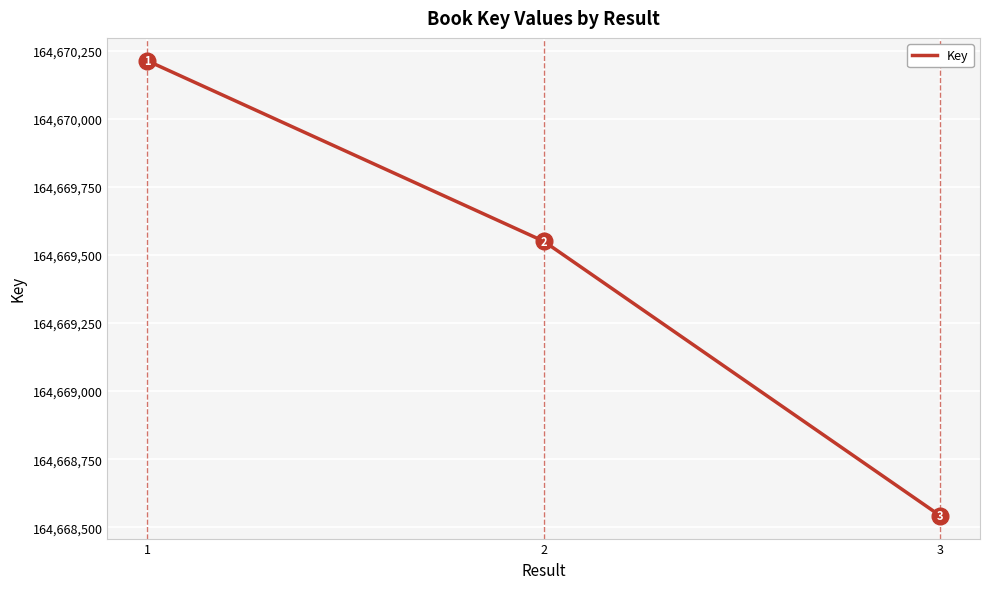

True or false: the data shows 164668542 at 3.

True